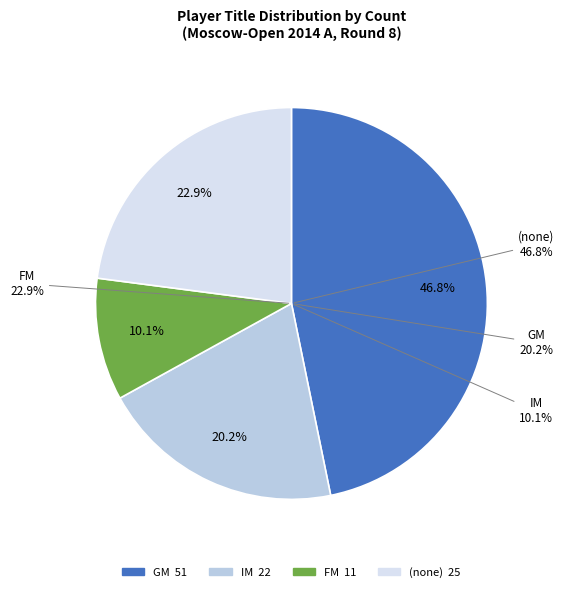

What portion of the pie excludes ?

77.1%